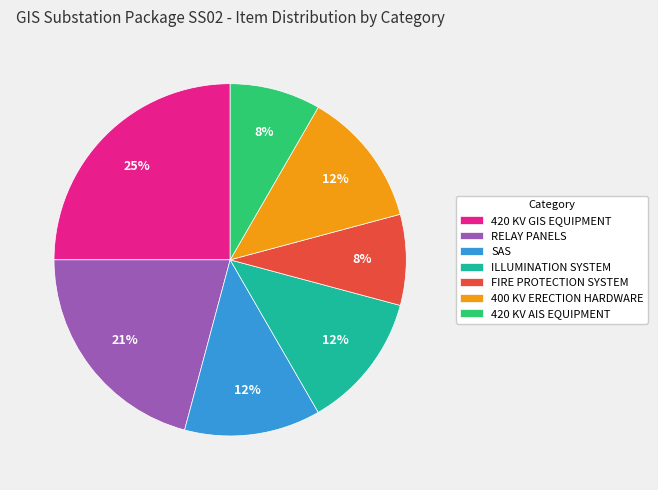

What is the ratio of the value at FIRE PROTECTION SYSTEM to the value at ILLUMINATION SYSTEM?

0.7